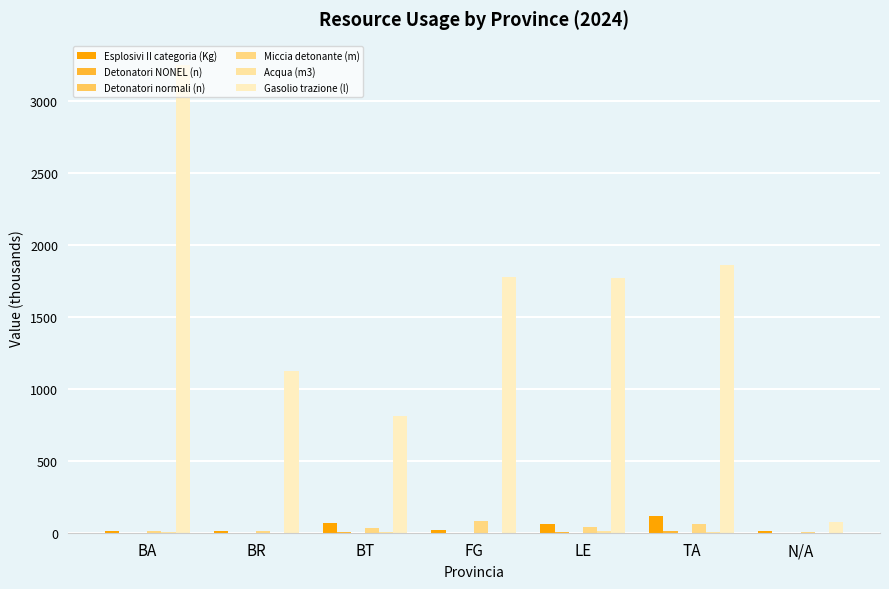

What is the average value of the Acqua (m3) series?

3.7